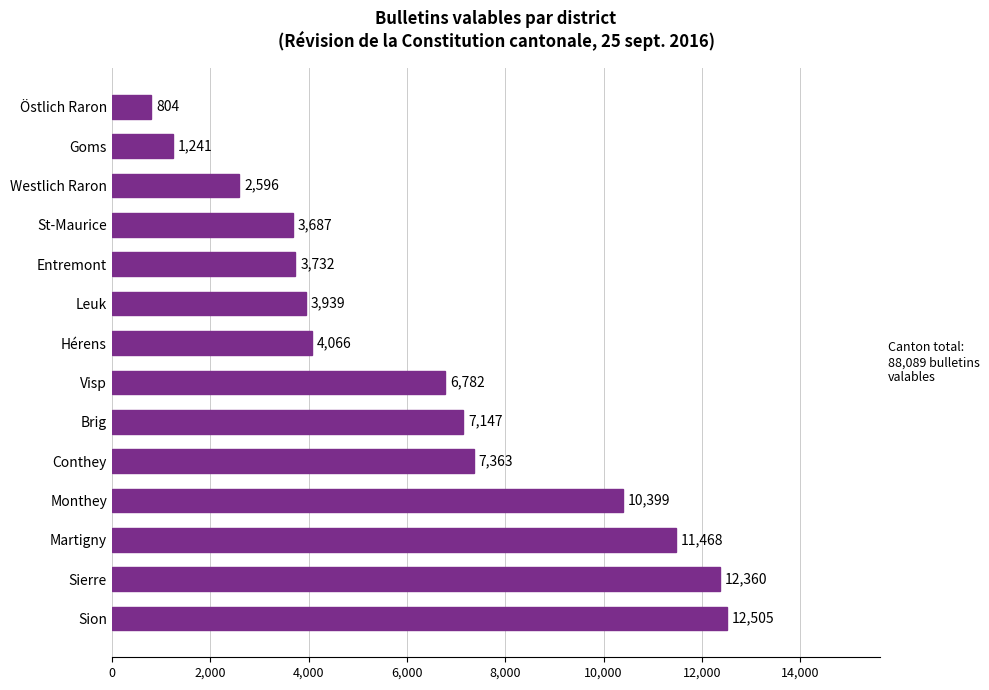

What is the average value?

6292